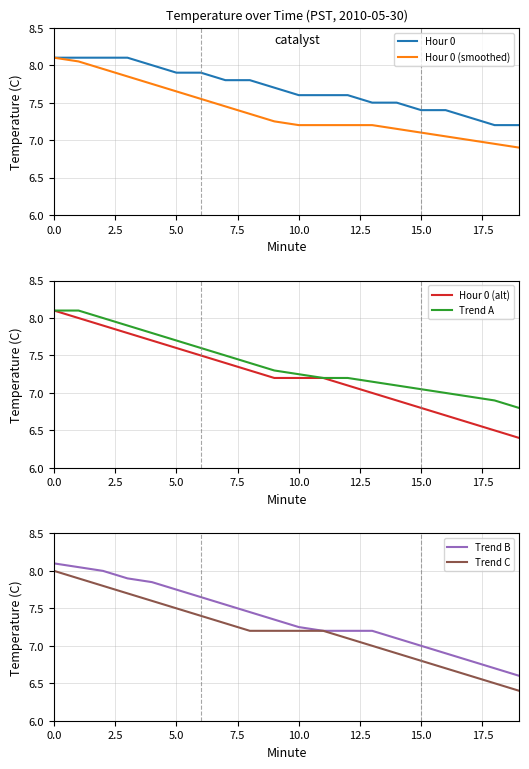

Reading left to right, extract all data points from this chart.

Hour 0: 8.1	8.1	8.1	8.1	8.0	7.9	7.9	7.8	7.8	7.7	7.6	7.6	7.6	7.5	7.5	7.4	7.4	7.3	7.2	7.2
Hour 0 (smoothed): 8.1	8.1	8.0	7.8	7.8	7.7	7.5	7.5	7.3	7.2	7.2	7.2	7.2	7.2	7.2	7.1	7.0	7.0	7.0	6.9
Hour 0 (alt): 8.1	8.0	7.9	7.8	7.7	7.6	7.5	7.4	7.3	7.2	7.2	7.2	7.1	7.0	6.9	6.8	6.7	6.6	6.5	6.4
Trend A: 8.1	8.1	8.0	7.9	7.8	7.7	7.6	7.5	7.4	7.3	7.2	7.2	7.2	7.2	7.1	7.0	7.0	7.0	6.9	6.8
Trend B: 8.1	8.1	8.0	7.9	7.8	7.8	7.7	7.5	7.5	7.3	7.2	7.2	7.2	7.2	7.1	7.0	6.9	6.8	6.7	6.6
Trend C: 8.0	7.9	7.8	7.7	7.6	7.5	7.4	7.3	7.2	7.2	7.2	7.2	7.1	7.0	6.9	6.8	6.7	6.6	6.5	6.4